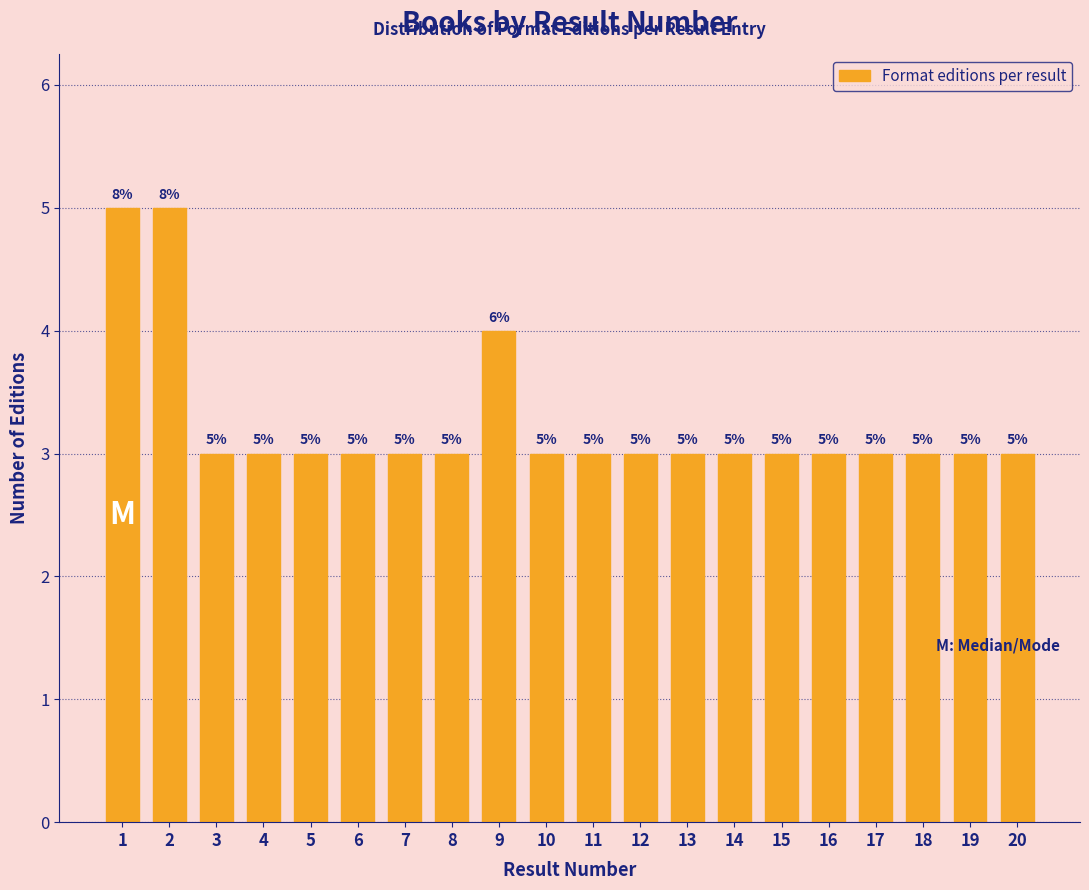

Reading left to right, extract all data points from this chart.

5	5	3	3	3	3	3	3	4	3	3	3	3	3	3	3	3	3	3	3